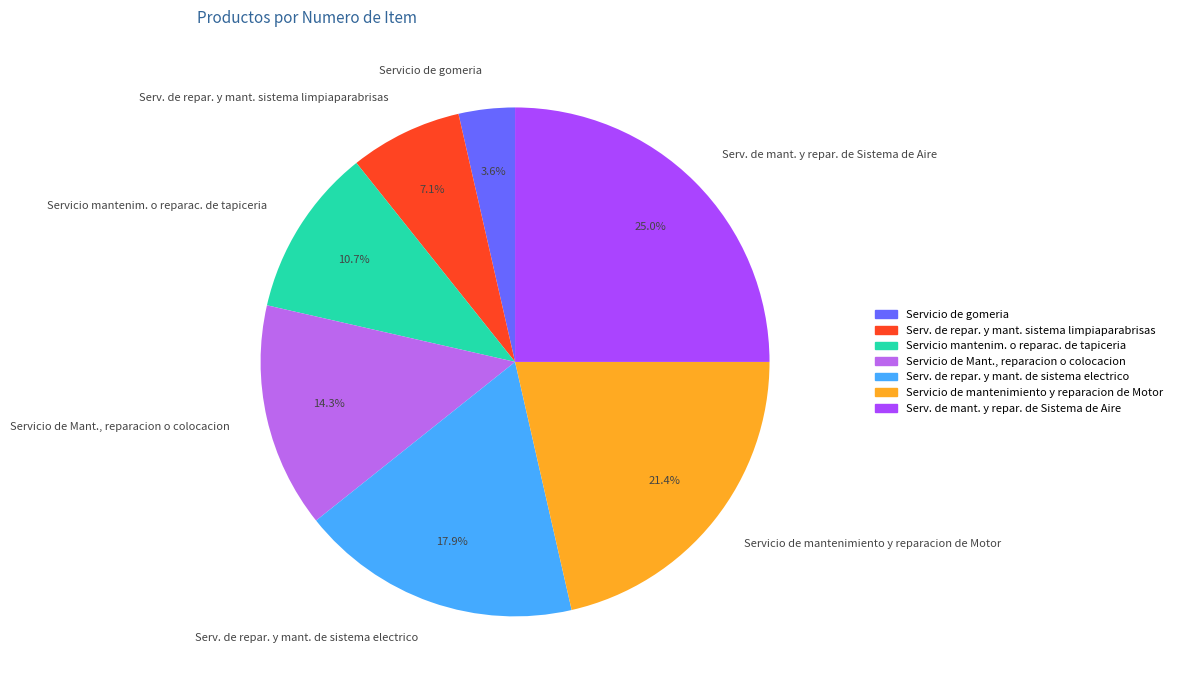

The Servicio de mantenimiento y reparacion de Motor slice represents 28% of the pie. True or false?

False